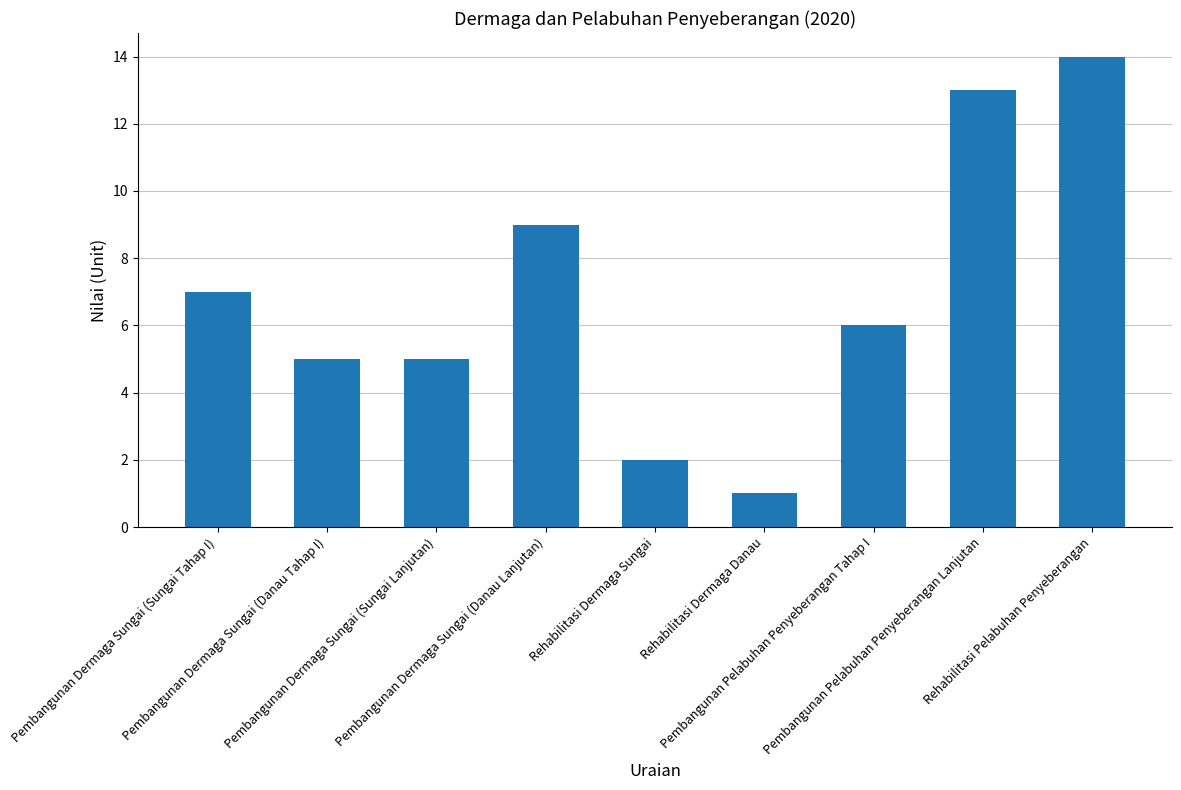

At which label is the value closest to 7?

Pembangunan Dermaga Sungai (Sungai Tahap I)